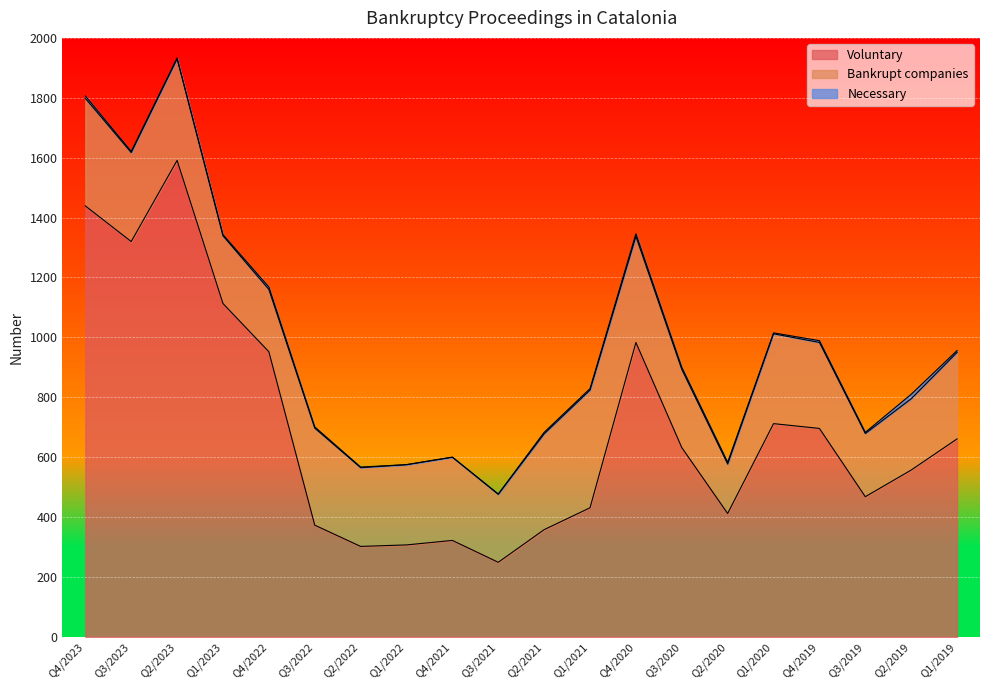

Reading left to right, what are all the values shown in this chart?

Voluntary: 1439	1320	1591	1113	952	373	302	307	322	249	358	431	983	632	412	712	696	468	557	661
Bankrupt companies: 359	297	339	226	208	324	263	268	278	227	320	393	354	261	165	300	287	211	238	289
Necessary: 8	4	3	4	8	4	2	0	0	1	5	5	9	7	6	3	6	4	15	6